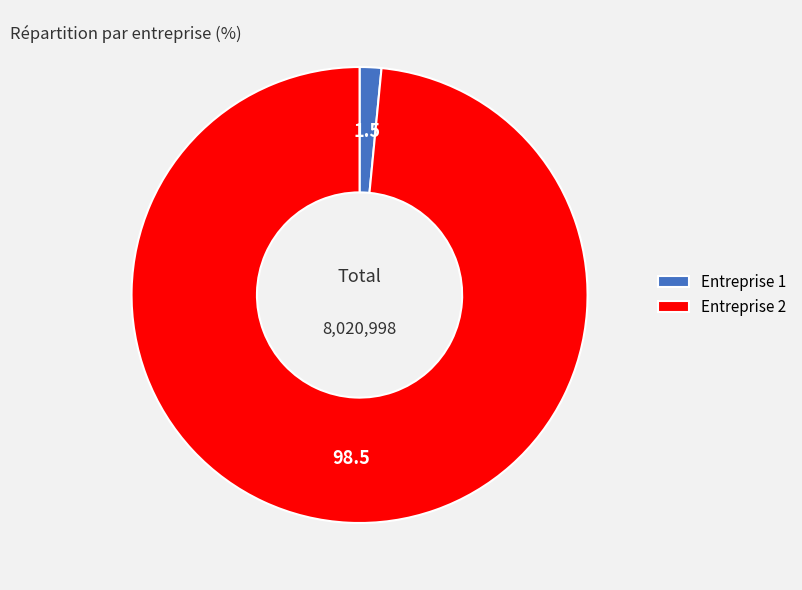

The Entreprise 2 slice represents 98% of the pie. True or false?

True